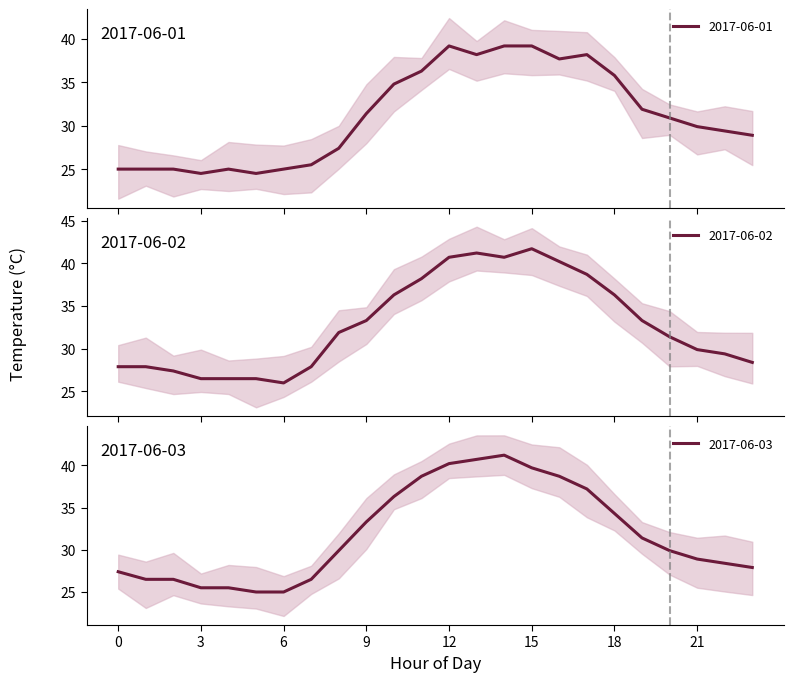

Between which two adjacent categories do 2017-06-01 and 2017-06-03 first intersect?

16 and 17